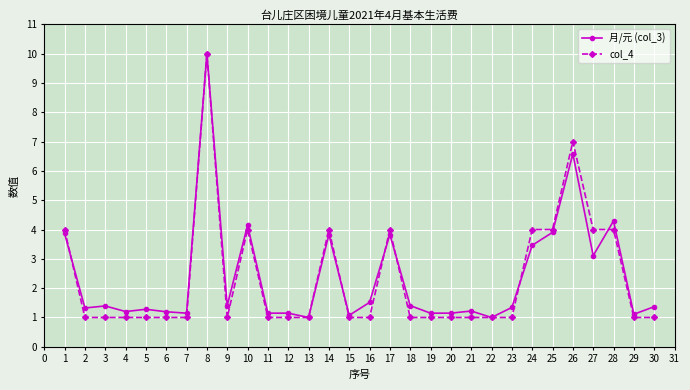

What is the sum of all col_4 values?

69.0